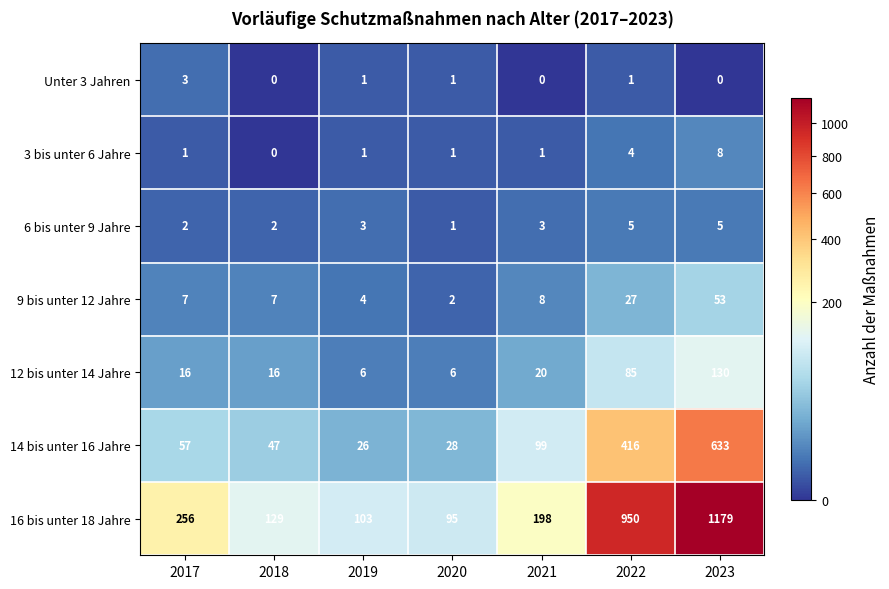

How many 3 bis unter 6 Jahre values are between 1 and 4?

5